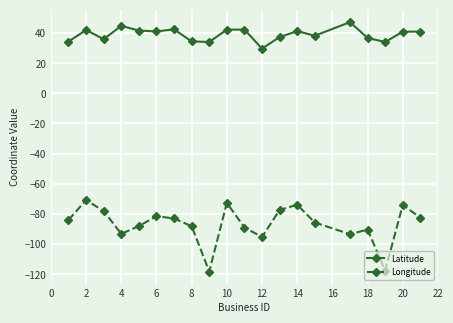

True or false: Latitude and Longitude cross at least once.

False